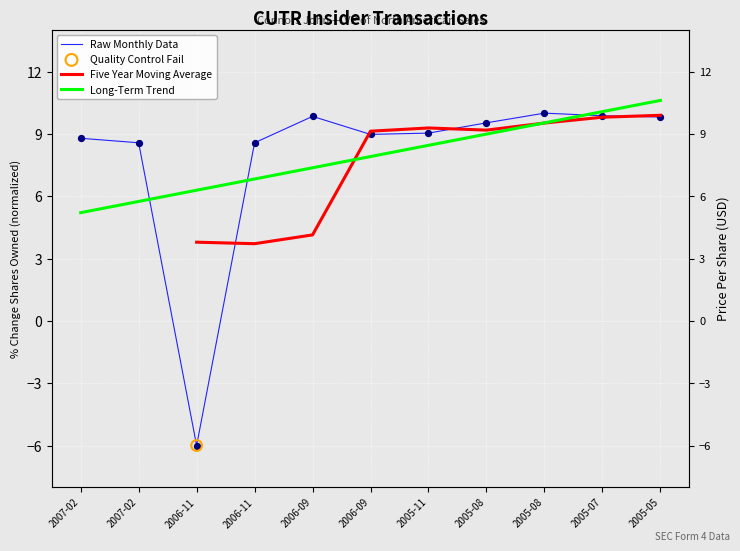

At which category is the sum across all series the highest?

2005-05